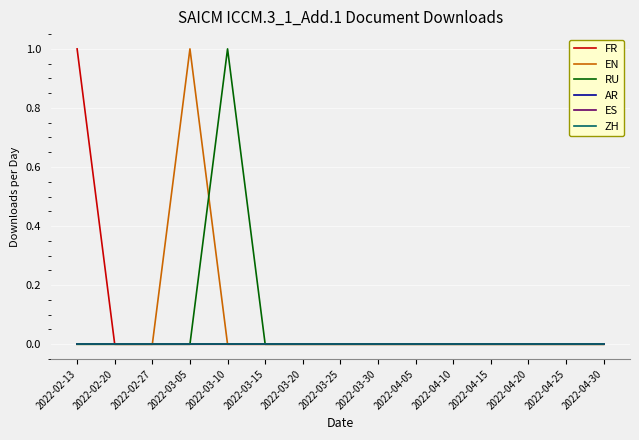

Reading left to right, transcribe all the data shown in this chart.

FR: 1	0	0	0	0	0	0	0	0	0	0	0	0	0	0
EN: 0	0	0	1	0	0	0	0	0	0	0	0	0	0	0
RU: 0	0	0	0	1	0	0	0	0	0	0	0	0	0	0
AR: 0	0	0	0	0	0	0	0	0	0	0	0	0	0	0
ES: 0	0	0	0	0	0	0	0	0	0	0	0	0	0	0
ZH: 0	0	0	0	0	0	0	0	0	0	0	0	0	0	0